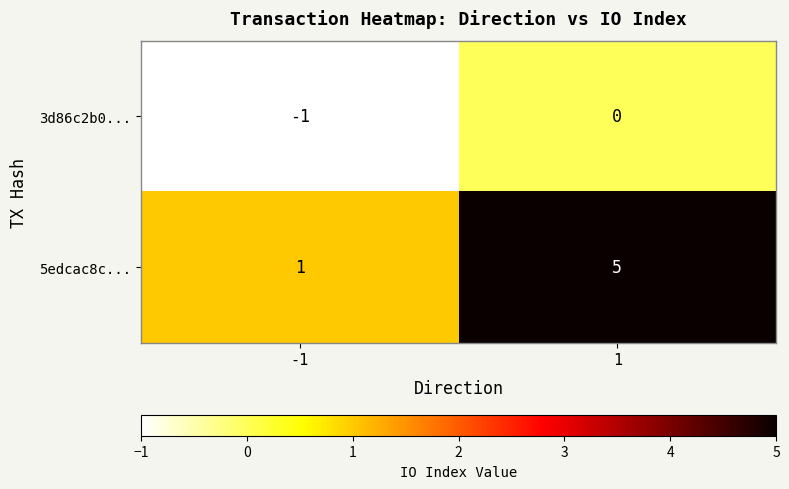

What is the average value of the 5edcac8c... series?

3